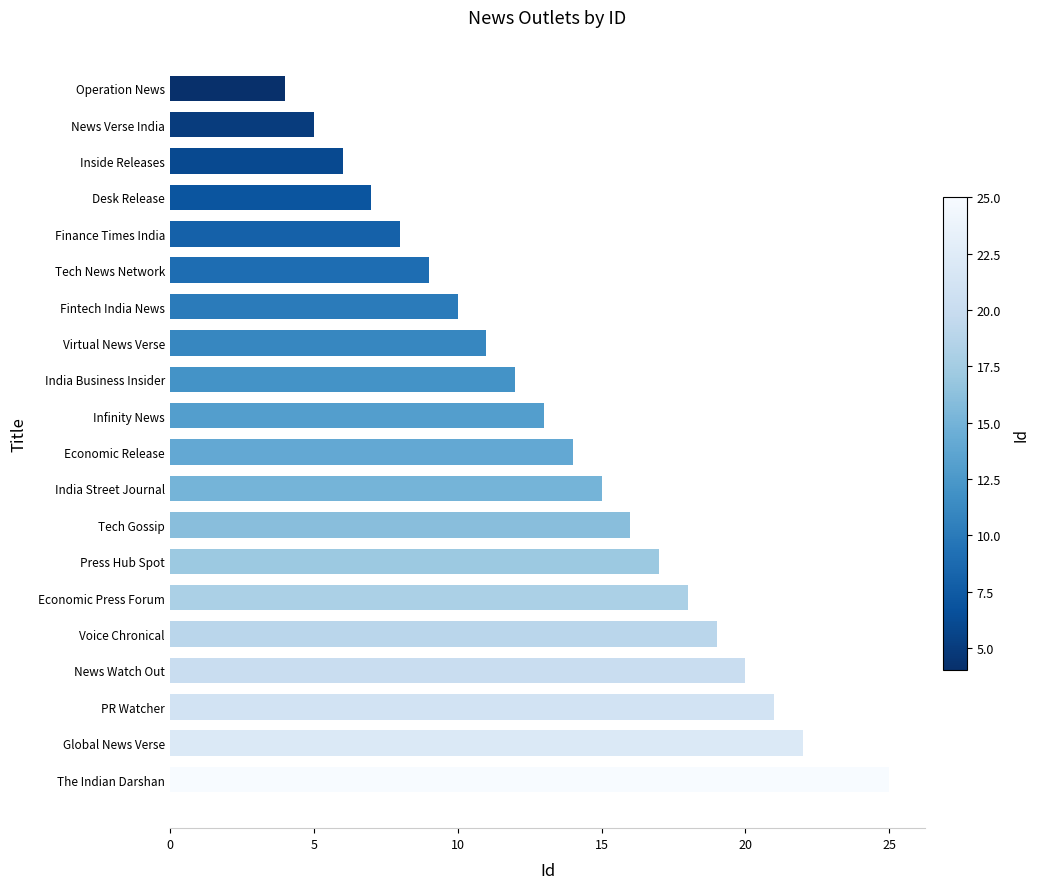

Between Press Hub Spot and Desk Release, which is larger?

Press Hub Spot